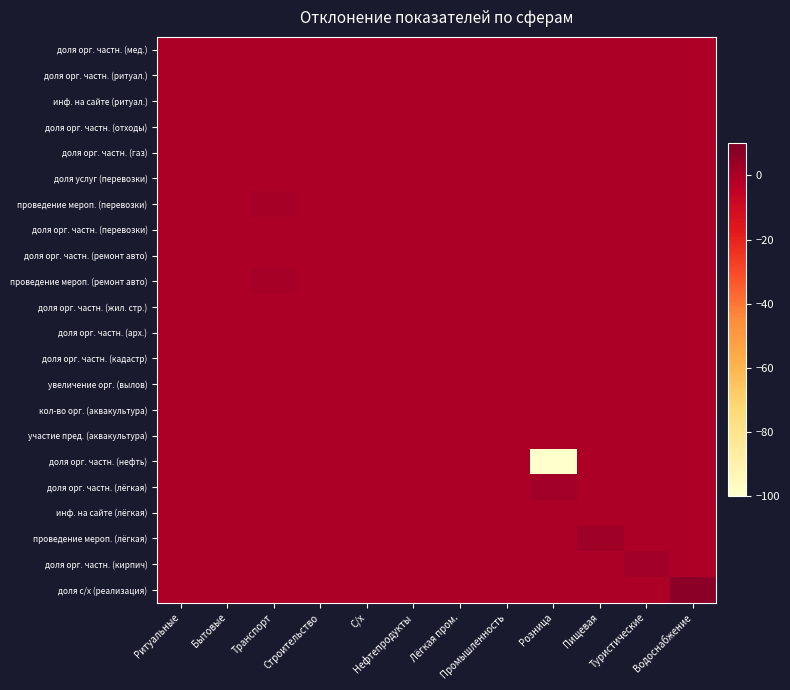

Reading right to left, extract all data points from this chart.

доля орг. частн. (мед.): Водоснабжение=0	Туристические=0	Пищевая=0	Розница=0	Промышленность=0	Лёгкая пром.=0	Нефтепродукты=0	С/х=0	Строительство=0	Транспорт=0	Бытовые=0	Ритуальные=0
доля орг. частн. (ритуал.): Водоснабжение=0	Туристические=0	Пищевая=0	Розница=0	Промышленность=0	Лёгкая пром.=0	Нефтепродукты=0	С/х=0	Строительство=0	Транспорт=0	Бытовые=0	Ритуальные=0
инф. на сайте (ритуал.): Водоснабжение=0	Туристические=0	Пищевая=0	Розница=0	Промышленность=0	Лёгкая пром.=0	Нефтепродукты=0	С/х=0	Строительство=0	Транспорт=0	Бытовые=0	Ритуальные=0
доля орг. частн. (отходы): Водоснабжение=0	Туристические=0	Пищевая=0	Розница=0	Промышленность=0	Лёгкая пром.=0	Нефтепродукты=0	С/х=0	Строительство=0	Транспорт=0	Бытовые=0	Ритуальные=0
доля орг. частн. (газ): Водоснабжение=0	Туристические=0	Пищевая=0	Розница=0	Промышленность=0	Лёгкая пром.=0	Нефтепродукты=0	С/х=0	Строительство=0	Транспорт=0	Бытовые=0	Ритуальные=0
доля услуг (перевозки): Водоснабжение=0	Туристические=0	Пищевая=0	Розница=0	Промышленность=0	Лёгкая пром.=0	Нефтепродукты=0	С/х=0	Строительство=0	Транспорт=0	Бытовые=0	Ритуальные=0
проведение мероп. (перевозки): Водоснабжение=0	Туристические=0	Пищевая=0	Розница=0	Промышленность=0	Лёгкая пром.=0	Нефтепродукты=0	С/х=0	Строительство=0	Транспорт=1	Бытовые=0	Ритуальные=0
доля орг. частн. (перевозки): Водоснабжение=0	Туристические=0	Пищевая=0	Розница=0	Промышленность=0	Лёгкая пром.=0	Нефтепродукты=0	С/х=0	Строительство=0	Транспорт=0	Бытовые=0	Ритуальные=0
доля орг. частн. (ремонт авто): Водоснабжение=0	Туристические=0	Пищевая=0	Розница=0	Промышленность=0	Лёгкая пром.=0	Нефтепродукты=0	С/х=0	Строительство=0	Транспорт=0	Бытовые=0	Ритуальные=0
проведение мероп. (ремонт авто): Водоснабжение=0	Туристические=0	Пищевая=0	Розница=0	Промышленность=0	Лёгкая пром.=0	Нефтепродукты=0	С/х=0	Строительство=0	Транспорт=1	Бытовые=0	Ритуальные=0
доля орг. частн. (жил. стр.): Водоснабжение=0	Туристические=0	Пищевая=0	Розница=0	Промышленность=0	Лёгкая пром.=0	Нефтепродукты=0	С/х=0	Строительство=0	Транспорт=0	Бытовые=0	Ритуальные=0
доля орг. частн. (арх.): Водоснабжение=0	Туристические=0	Пищевая=0	Розница=0	Промышленность=0	Лёгкая пром.=0	Нефтепродукты=0	С/х=0	Строительство=0	Транспорт=0	Бытовые=0	Ритуальные=0
доля орг. частн. (кадастр): Водоснабжение=0	Туристические=0	Пищевая=0	Розница=0	Промышленность=0	Лёгкая пром.=0	Нефтепродукты=0	С/х=0	Строительство=0	Транспорт=0	Бытовые=0	Ритуальные=0
увеличение орг. (вылов): Водоснабжение=0	Туристические=0	Пищевая=0	Розница=0	Промышленность=0	Лёгкая пром.=0	Нефтепродукты=0	С/х=0	Строительство=0	Транспорт=0	Бытовые=0	Ритуальные=0
кол-во орг. (аквакультура): Водоснабжение=0	Туристические=0	Пищевая=0	Розница=0	Промышленность=0	Лёгкая пром.=0	Нефтепродукты=0	С/х=0	Строительство=0	Транспорт=0	Бытовые=0	Ритуальные=0
участие пред. (аквакультура): Водоснабжение=0	Туристические=0	Пищевая=0	Розница=0	Промышленность=0	Лёгкая пром.=0	Нефтепродукты=0	С/х=0	Строительство=0	Транспорт=0	Бытовые=0	Ритуальные=0
доля орг. частн. (нефть): Водоснабжение=0	Туристические=0	Пищевая=0	Розница=-100	Промышленность=0	Лёгкая пром.=0	Нефтепродукты=0	С/х=0	Строительство=0	Транспорт=0	Бытовые=0	Ритуальные=0
доля орг. частн. (лёгкая): Водоснабжение=0	Туристические=0	Пищевая=0	Розница=2	Промышленность=0	Лёгкая пром.=0	Нефтепродукты=0	С/х=0	Строительство=0	Транспорт=0	Бытовые=0	Ритуальные=0
инф. на сайте (лёгкая): Водоснабжение=0	Туристические=0	Пищевая=0	Розница=0	Промышленность=0	Лёгкая пром.=0	Нефтепродукты=0	С/х=0	Строительство=0	Транспорт=0	Бытовые=0	Ритуальные=0
проведение мероп. (лёгкая): Водоснабжение=0	Туристические=0	Пищевая=3	Розница=0	Промышленность=0	Лёгкая пром.=0	Нефтепродукты=0	С/х=0	Строительство=0	Транспорт=0	Бытовые=0	Ритуальные=0
доля орг. частн. (кирпич): Водоснабжение=0	Туристические=2	Пищевая=0	Розница=0	Промышленность=0	Лёгкая пром.=0	Нефтепродукты=0	С/х=0	Строительство=0	Транспорт=0	Бытовые=0	Ритуальные=0
доля с/х (реализация): Водоснабжение=7	Туристические=0	Пищевая=0	Розница=0	Промышленность=0	Лёгкая пром.=0	Нефтепродукты=0	С/х=0	Строительство=0	Транспорт=0	Бытовые=0	Ритуальные=0